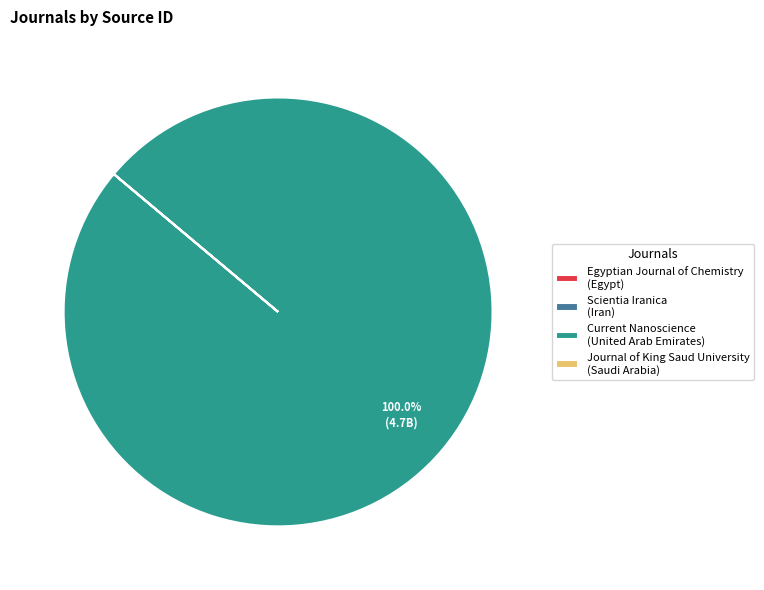

Is there any slice that represents more than half of the pie?

Yes